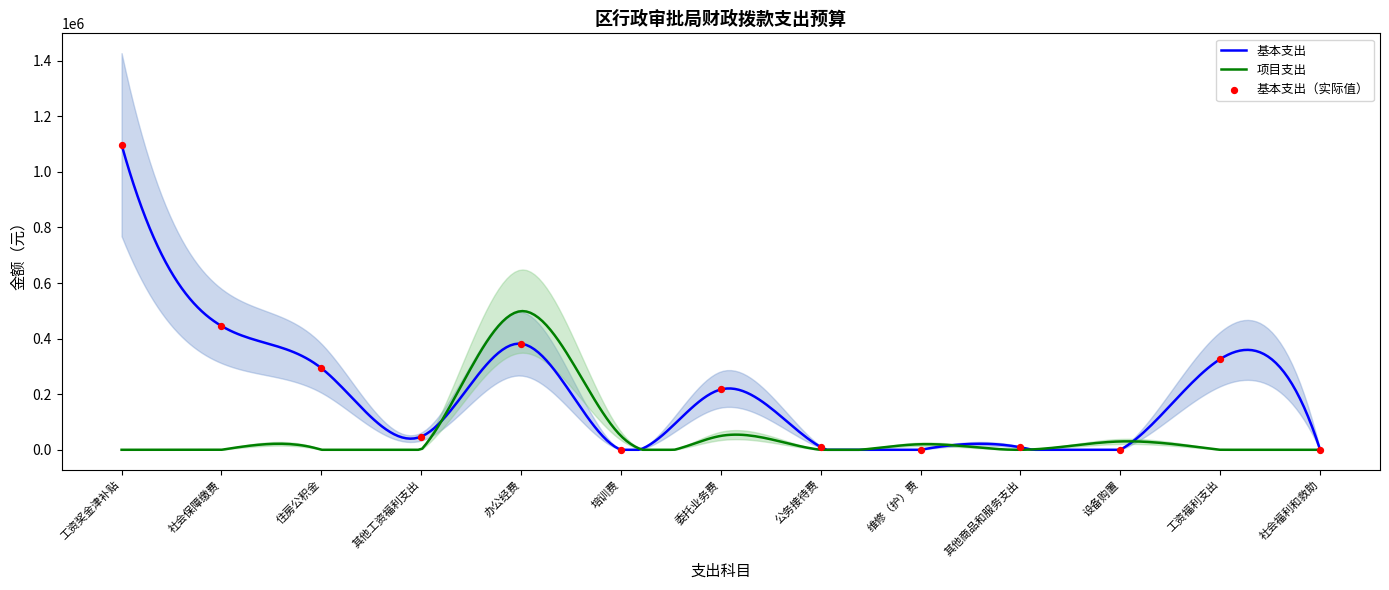

What is the ratio of the value at 工资奖金津补贴 to the value at 社会福利和救助?

2613.3